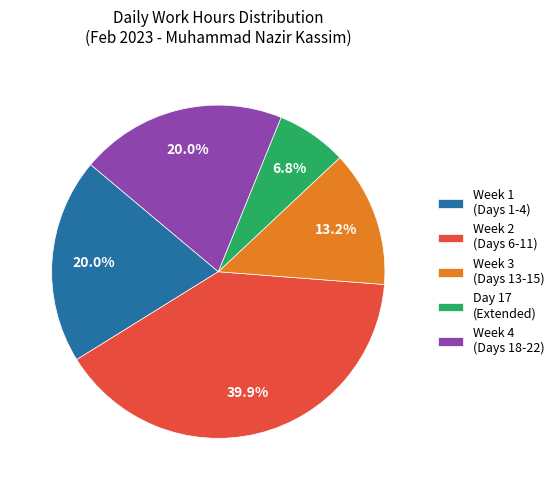

Count the number of slices in the pie.

5